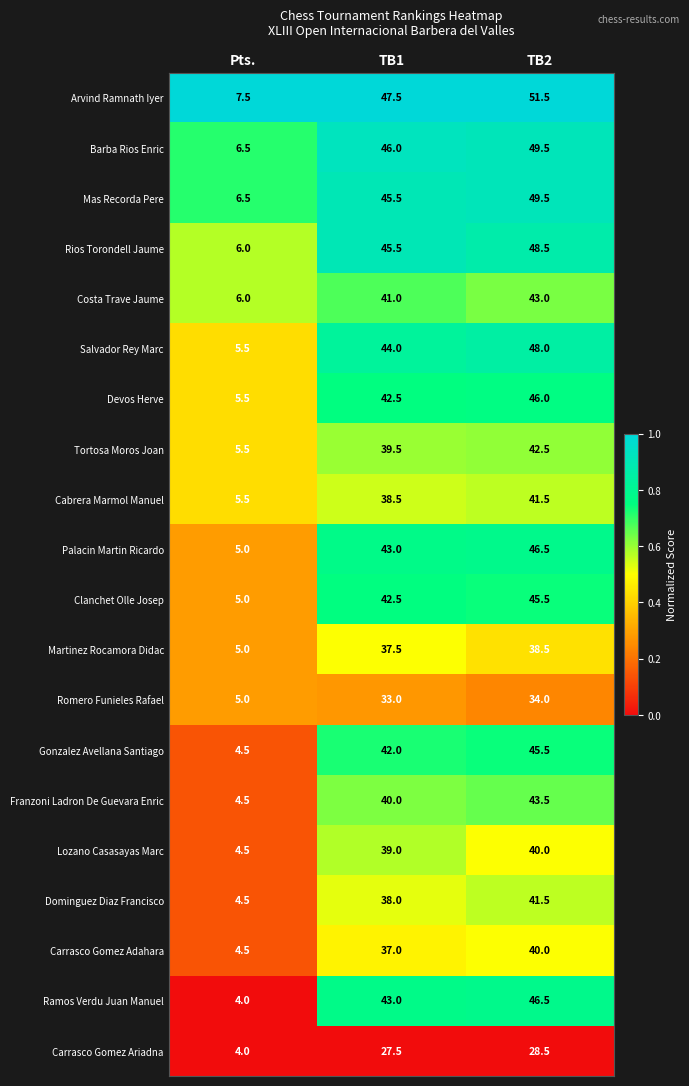

Which series changed the most between Pts. and TB2?

Arvind Ramnath Iyer